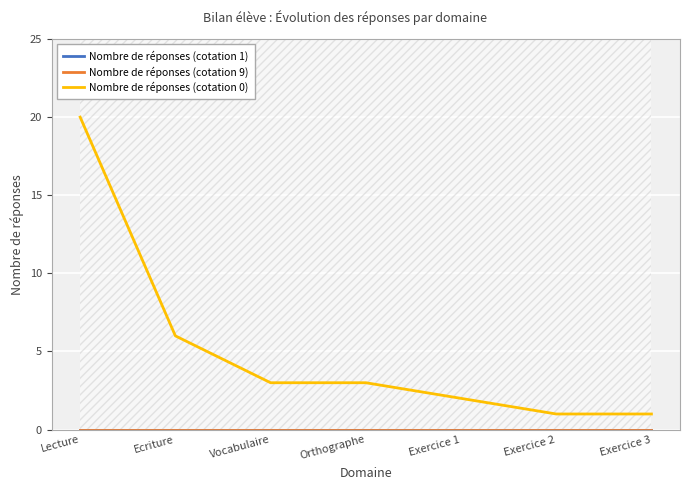

True or false: Nombre de réponses (cotation 9) and Nombre de réponses (cotation 0) intersect in this chart.

False